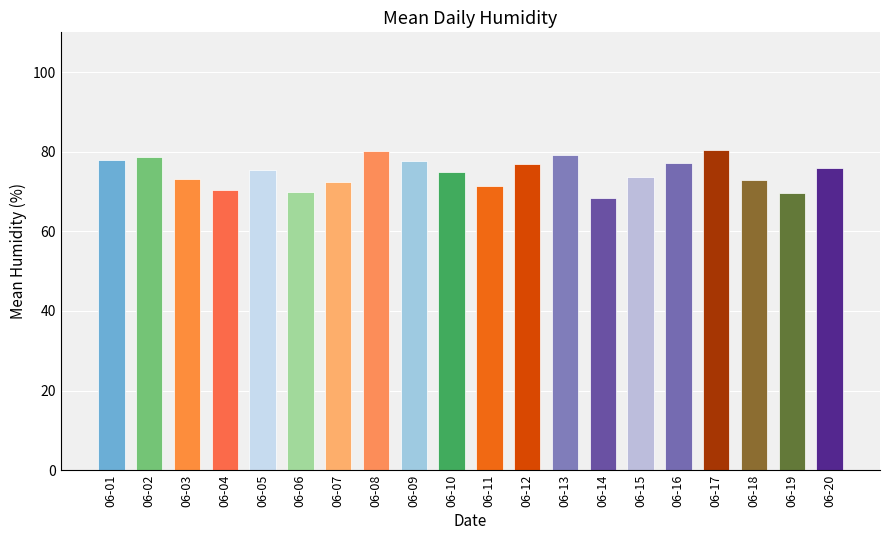

What is the change in value from 2012-06-02 to 2012-06-03?

-5.6